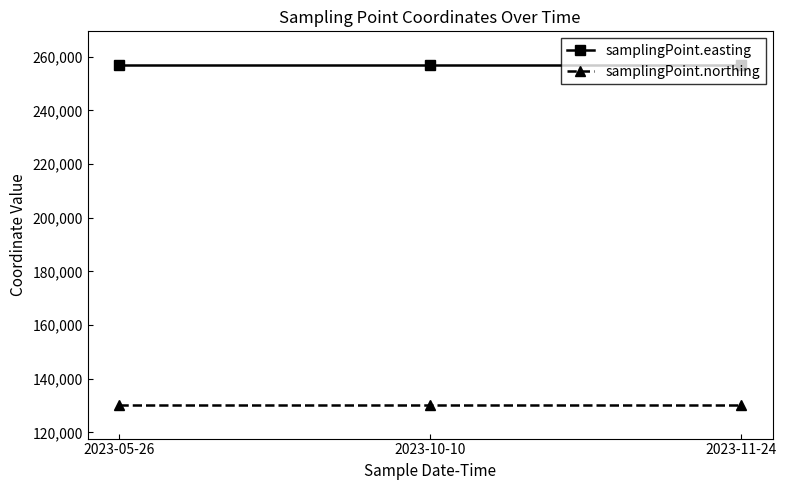

What is the label of the 1st point from the right?

2023-11-24